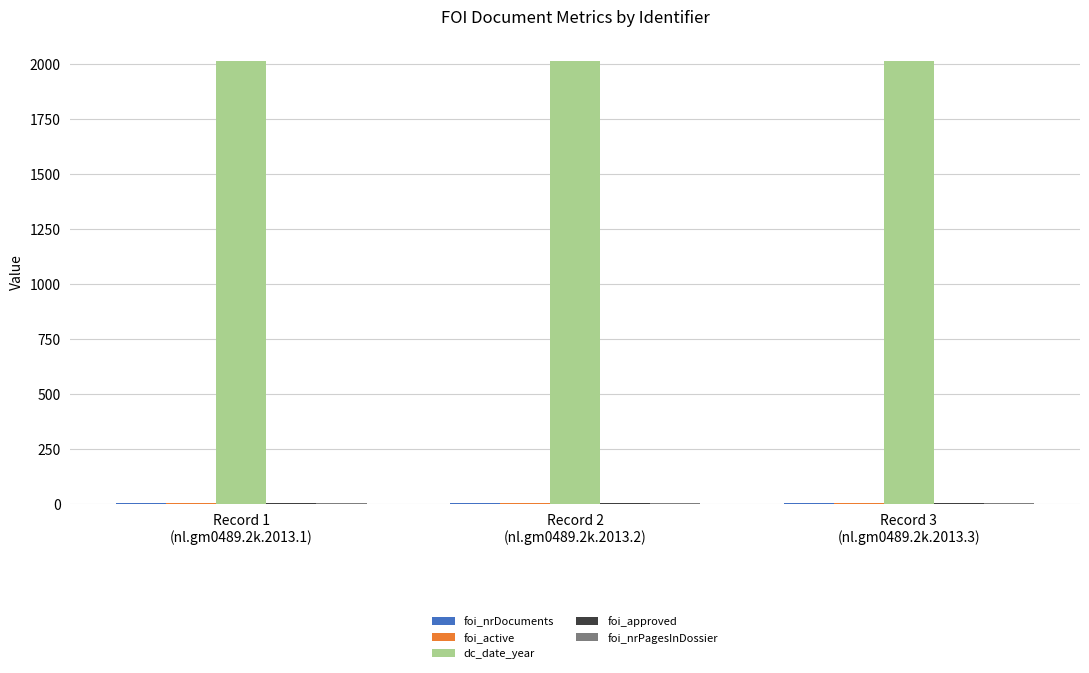

Which series has the largest total across all categories?

dc_date_year